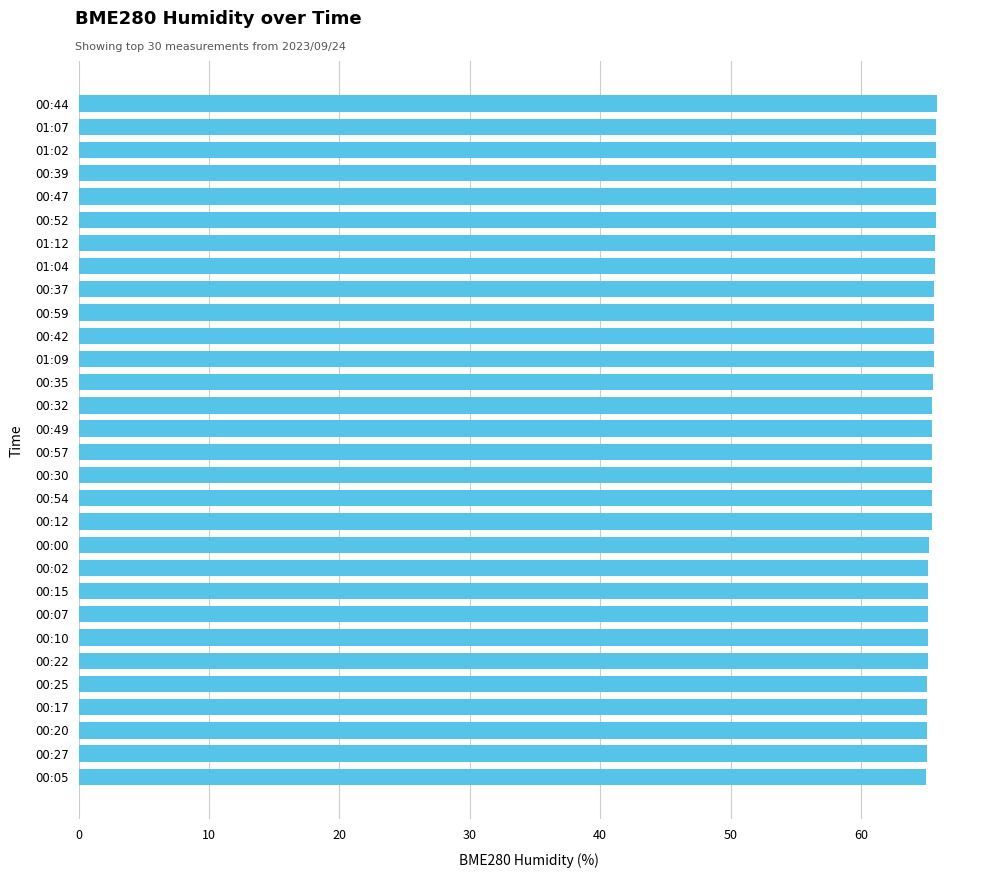

What is the sum of the values at 00:22 and 00:54?

130.6